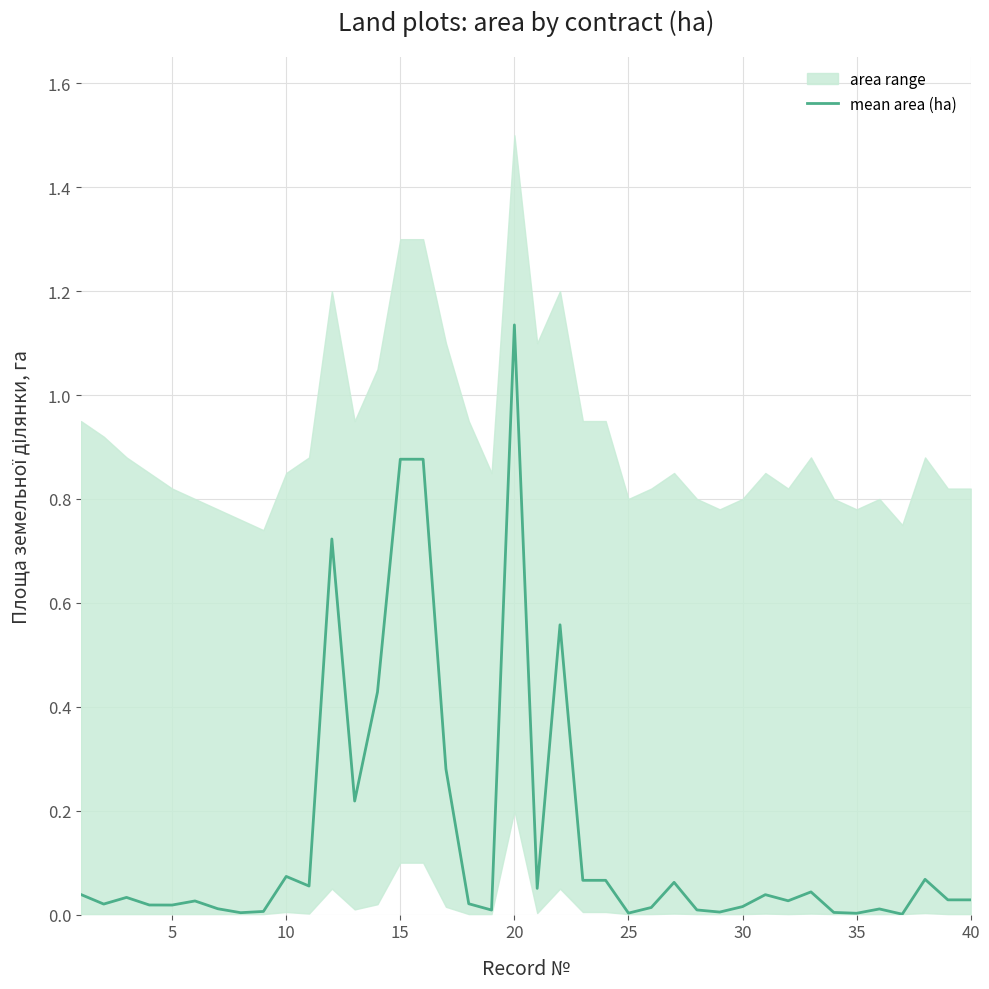

What is the difference between the maximum and minimum values?

1.1